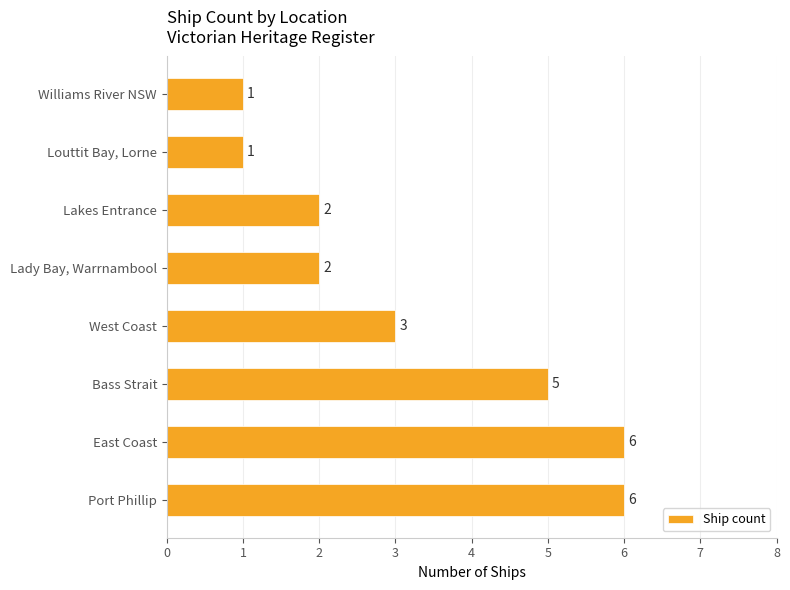

What value does the data have at East Coast?

6